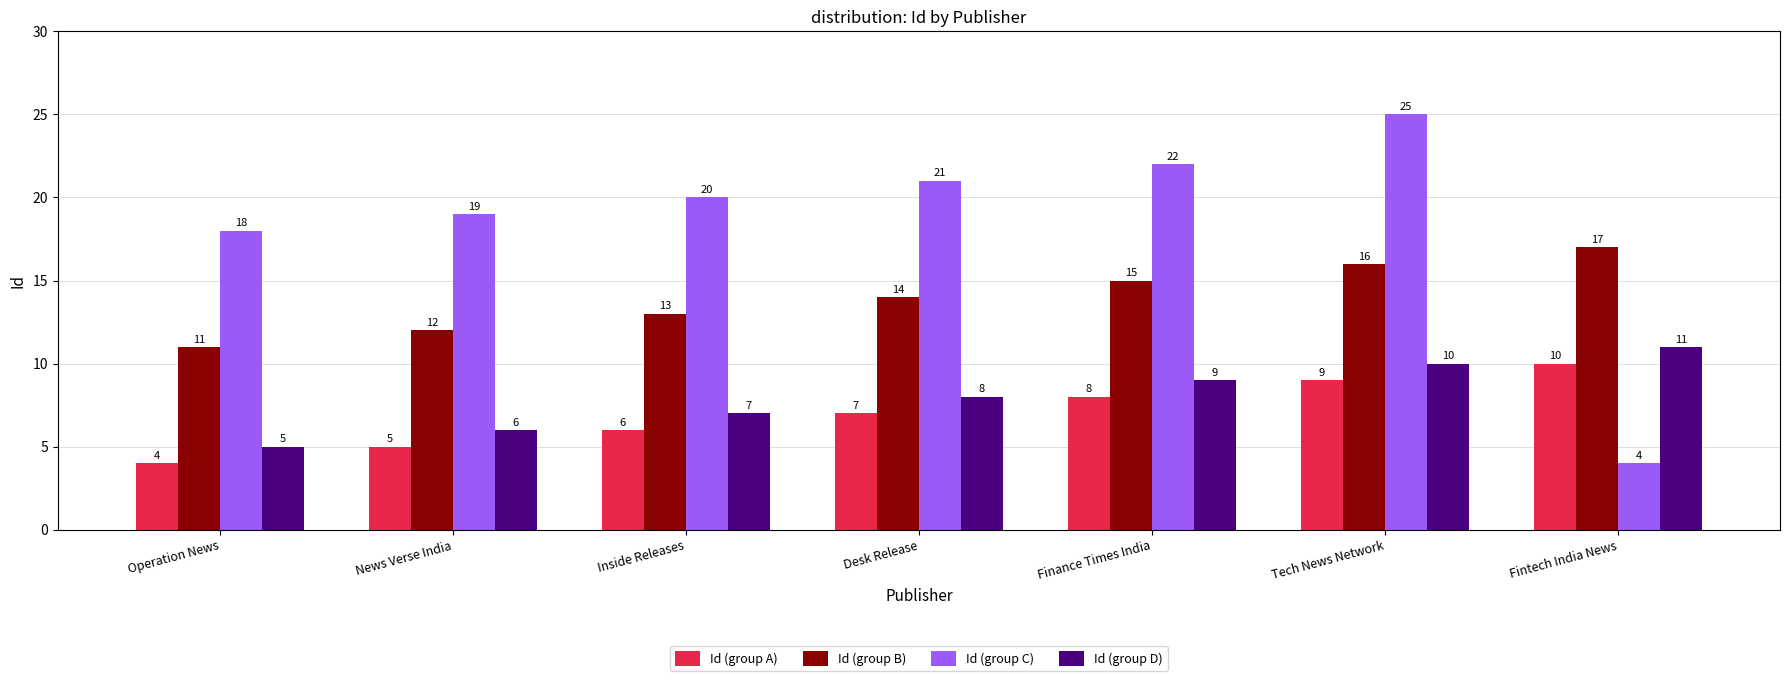

Count the number of categories in the chart.

7